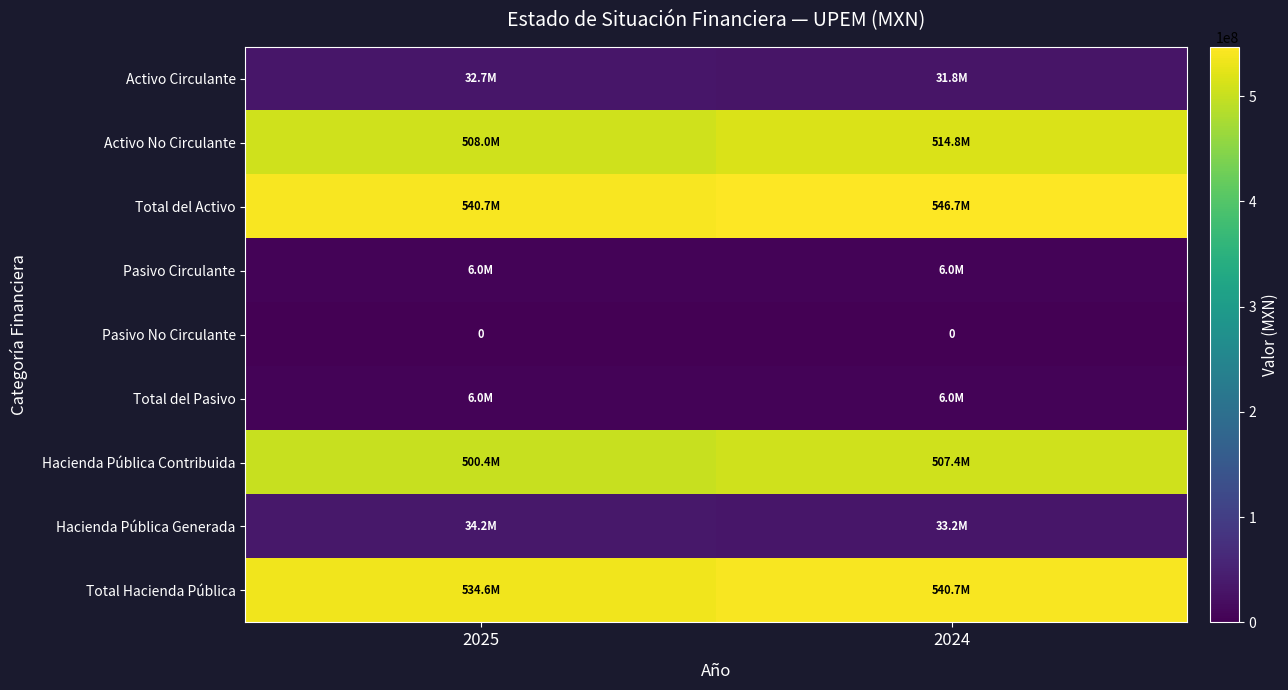

At which category is the sum across all series the highest?

2024